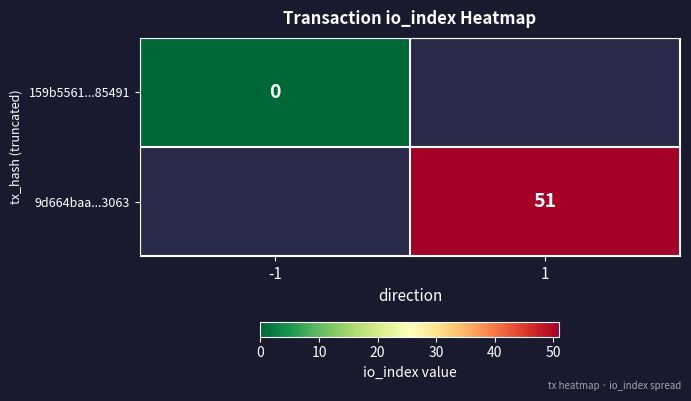

True or false: 9d664baa...3063 has a value of 51 at 1.

True